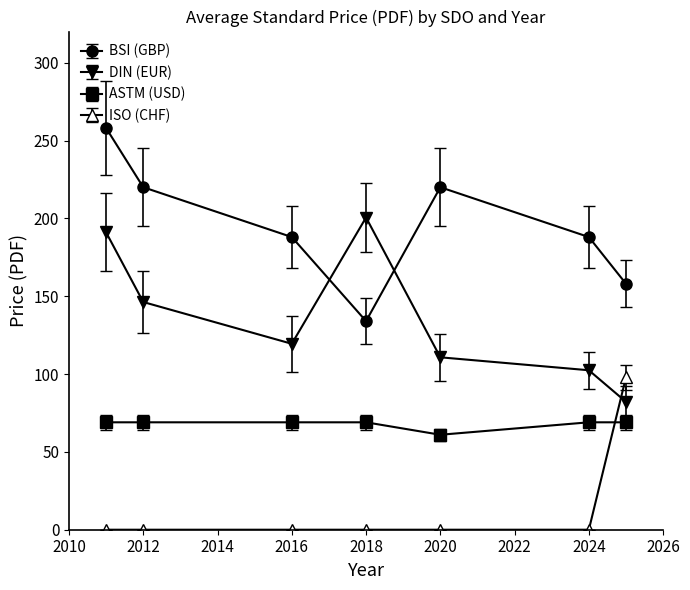

Which series has the largest total across all categories?

BSI (GBP)